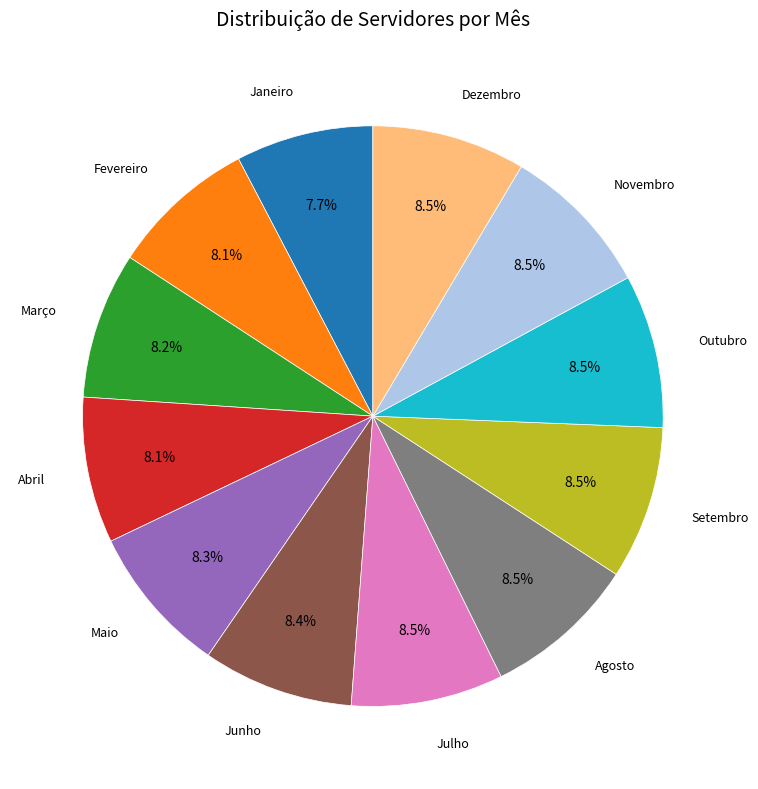

Does any single category account for the majority?

No